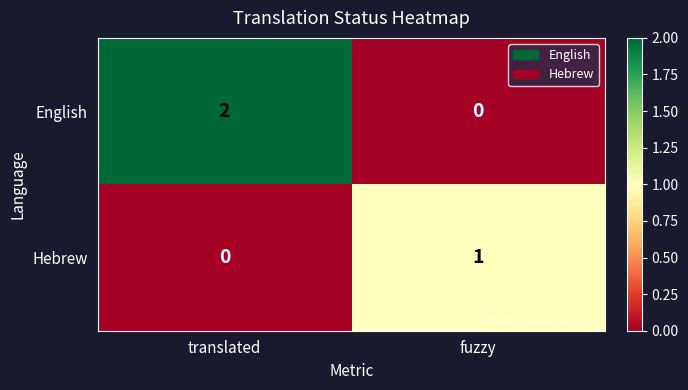

Count the number of data series in this chart.

2